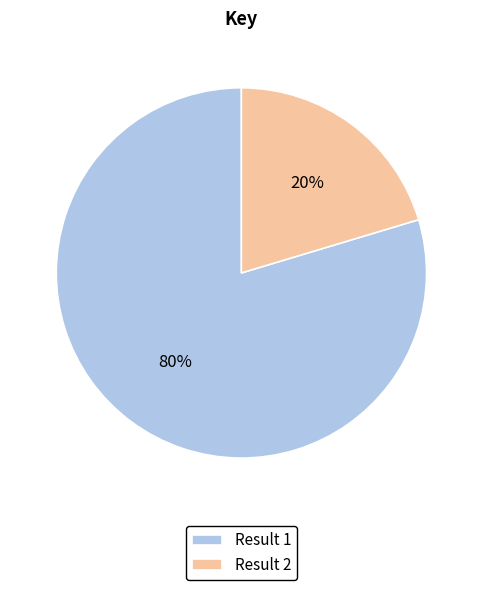

To the nearest percent, what is the average slice percentage?

50%